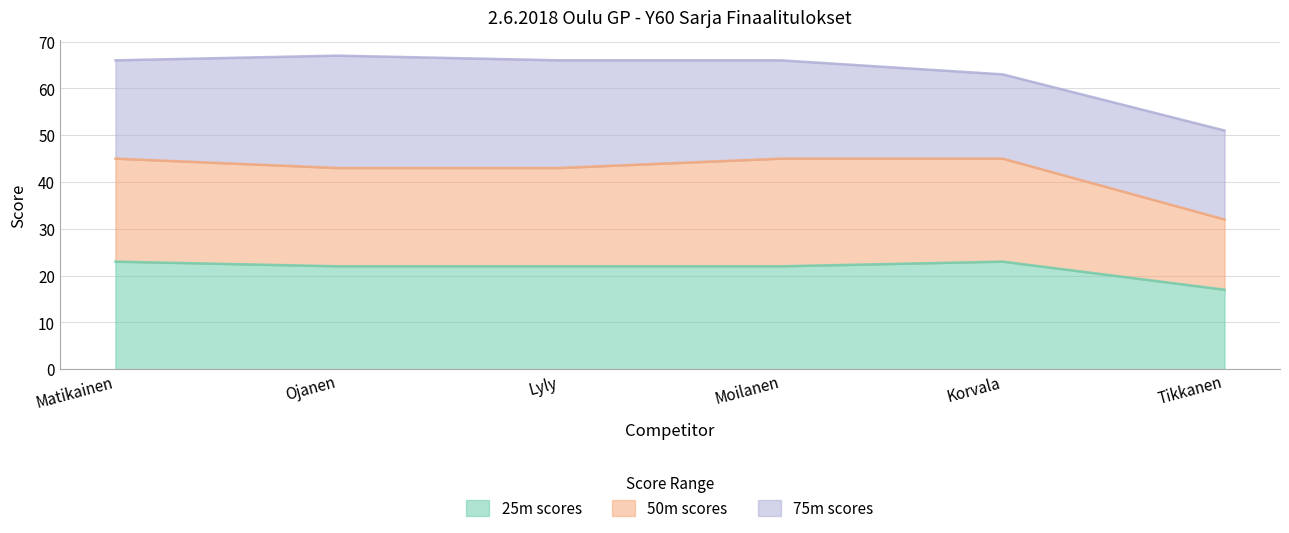

What is the approximate value of 25m scores at Ojanen?

22